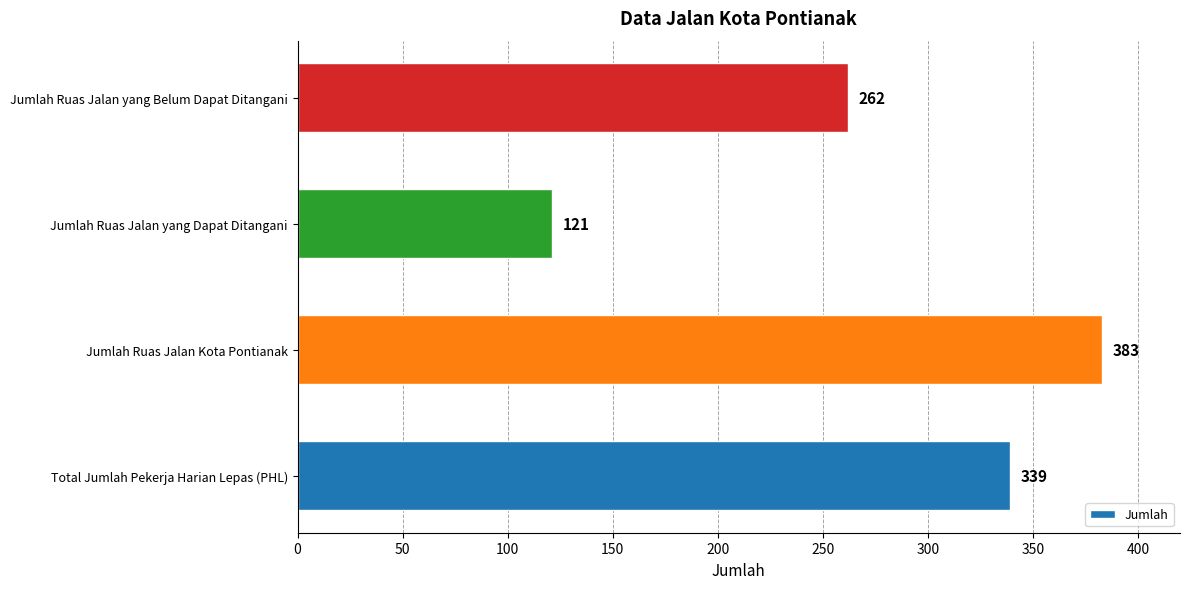

List the labels in order of value, smallest first.

Jumlah Ruas Jalan yang Dapat Ditangani, Jumlah Ruas Jalan yang Belum Dapat Ditangani, Total Jumlah Pekerja Harian Lepas (PHL), Jumlah Ruas Jalan Kota Pontianak